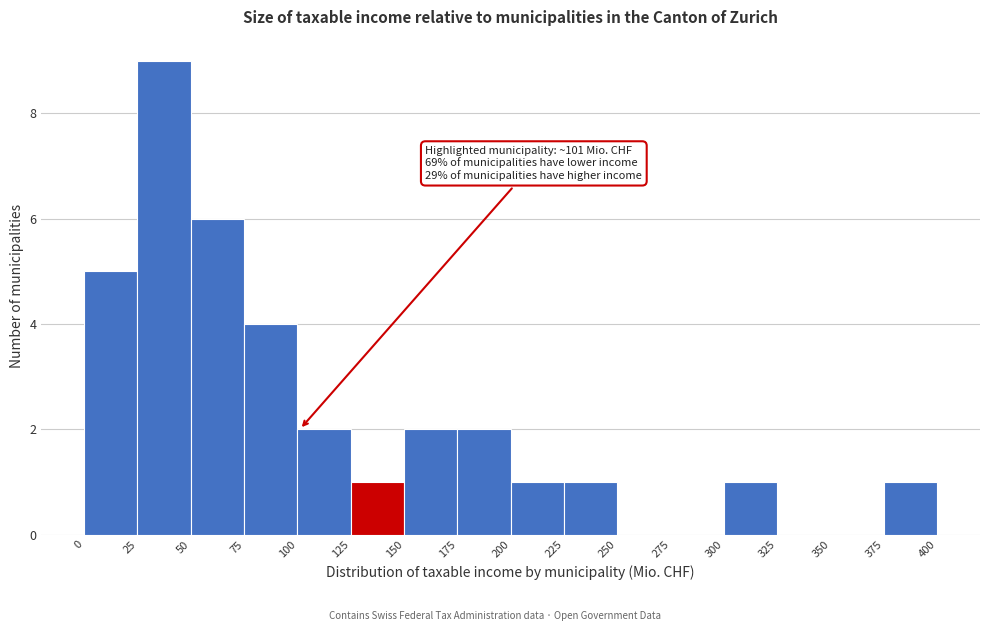

Which range on the x-axis has the tallest bar?

25 to 50